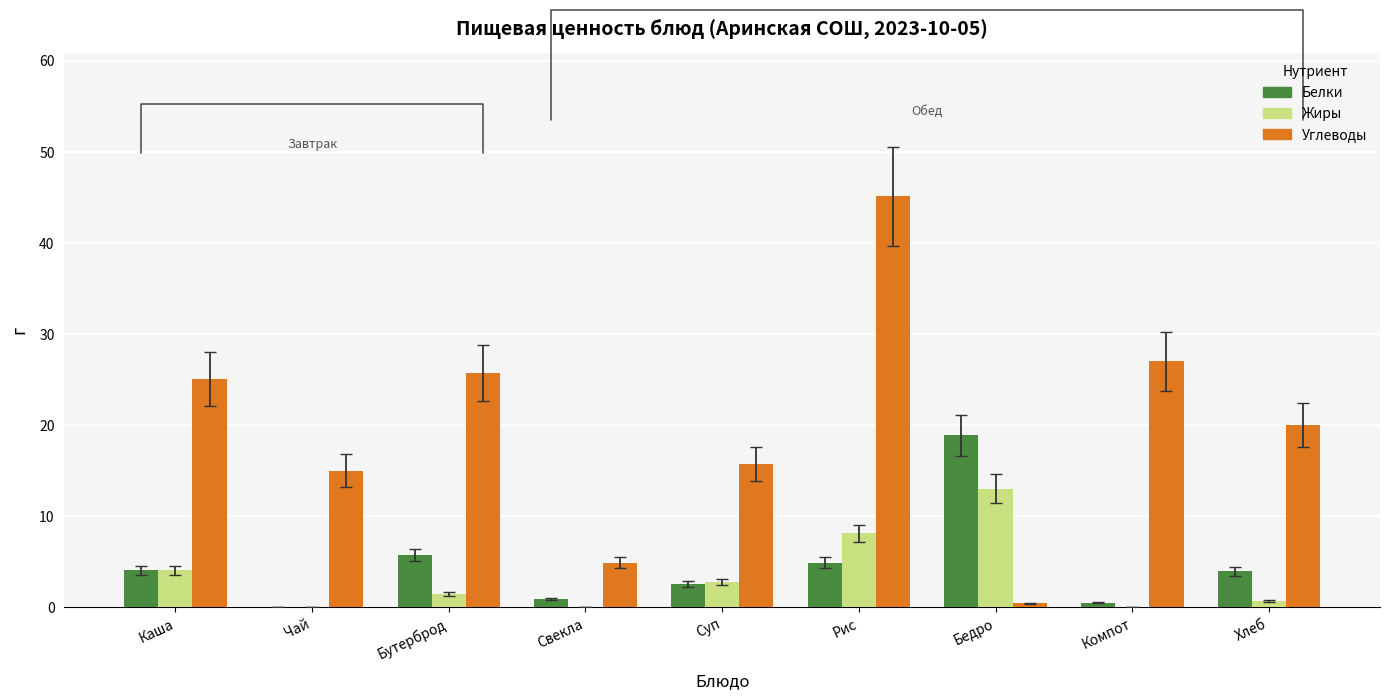

Where does the Белки series first go above 3?

Каша